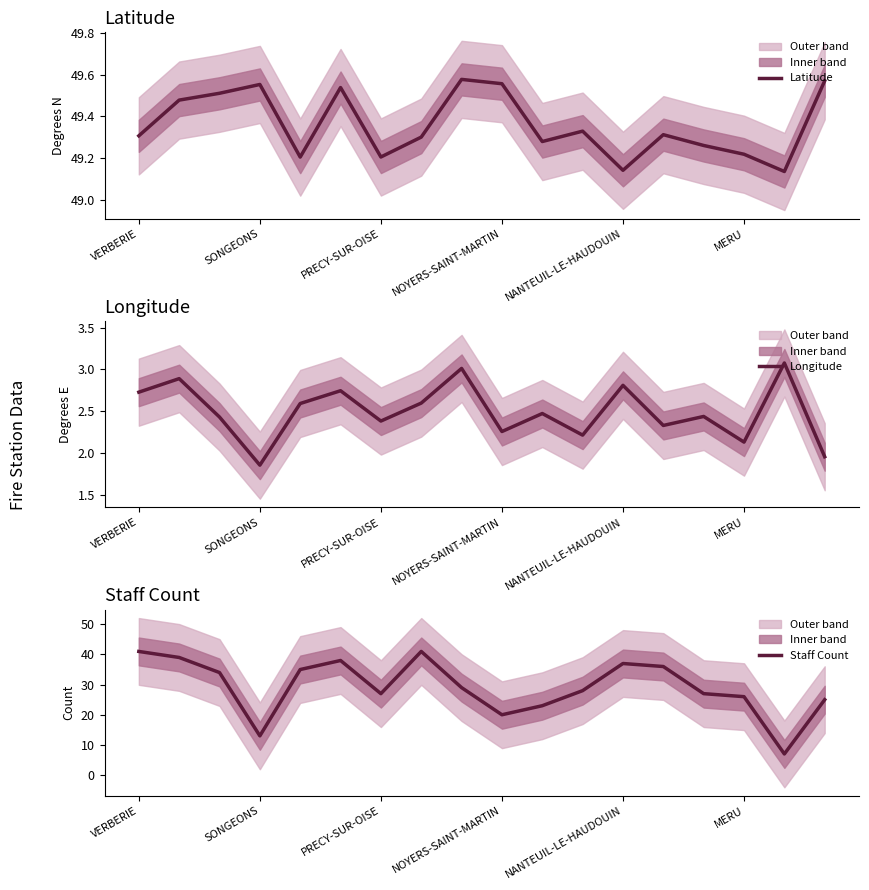

The value of Longitude at VERBERIE is 1.8. True or false?

False